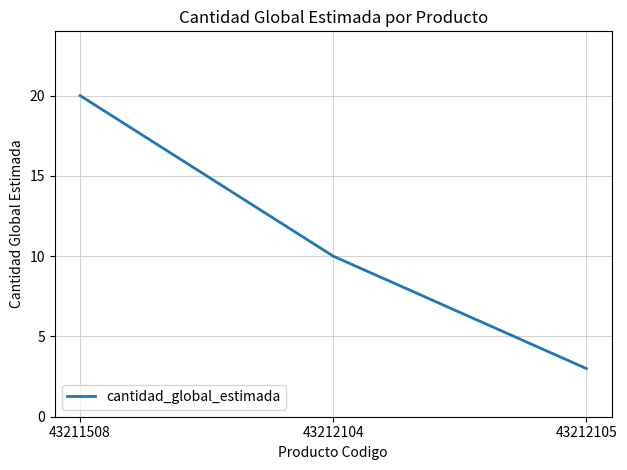

Between 43212104 and 43211508, which is larger?

43211508